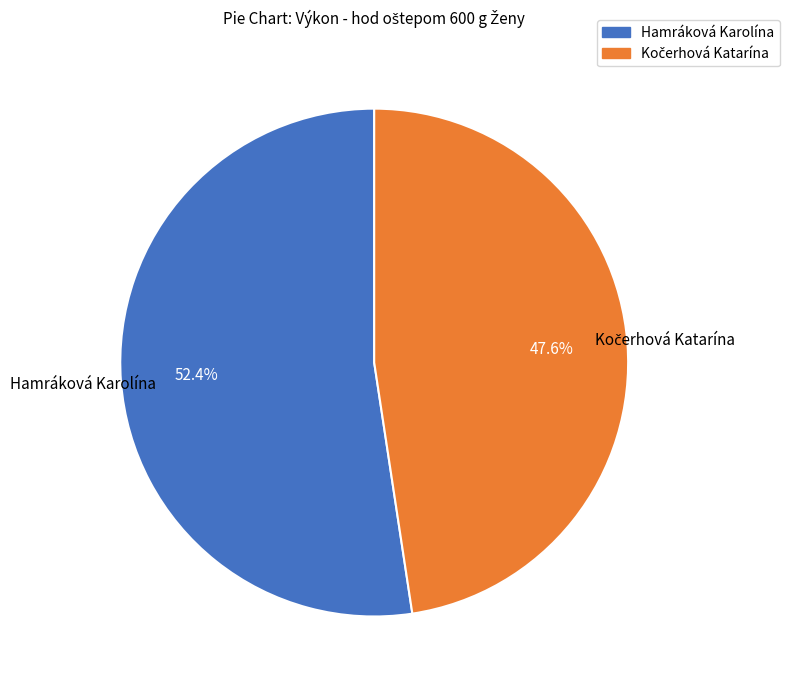

To the nearest percent, what is the difference between the largest and smallest slice percentages?

5%